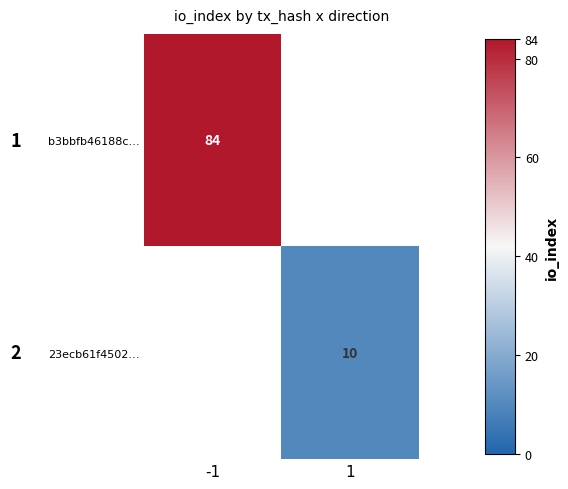

The 23ecb61f4502… series shows 10 at 1. True or false?

True